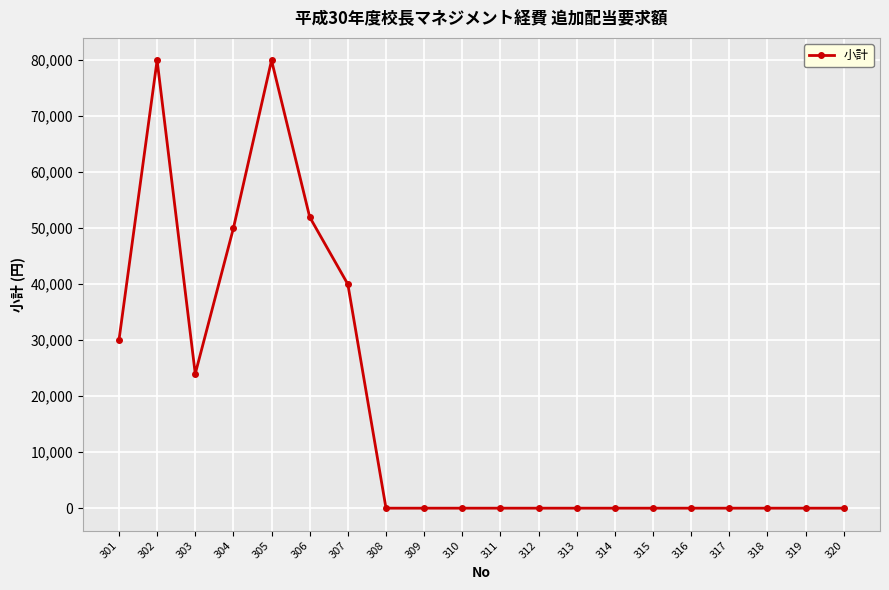

Reading right to left, extract all data points from this chart.

320=0	319=0	318=0	317=0	316=0	315=0	314=0	313=0	312=0	311=0	310=0	309=0	308=0	307=40000	306=52000	305=80000	304=50000	303=24000	302=80000	301=30000